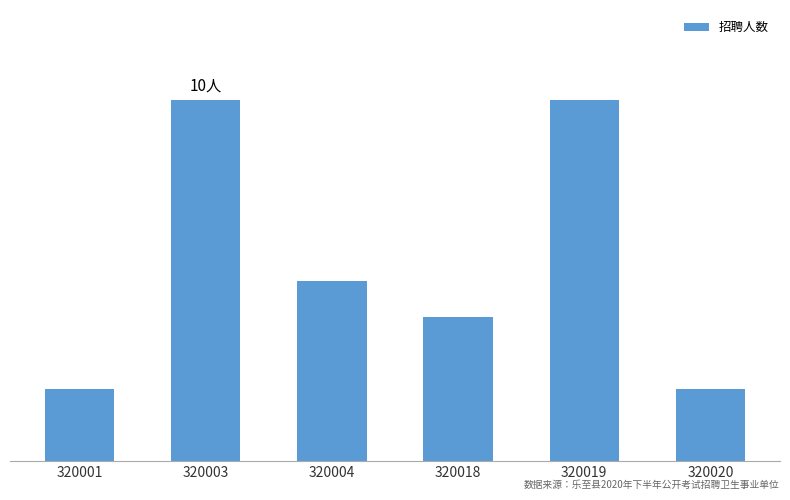

What is the change in value from 320001 to 320019?

+8